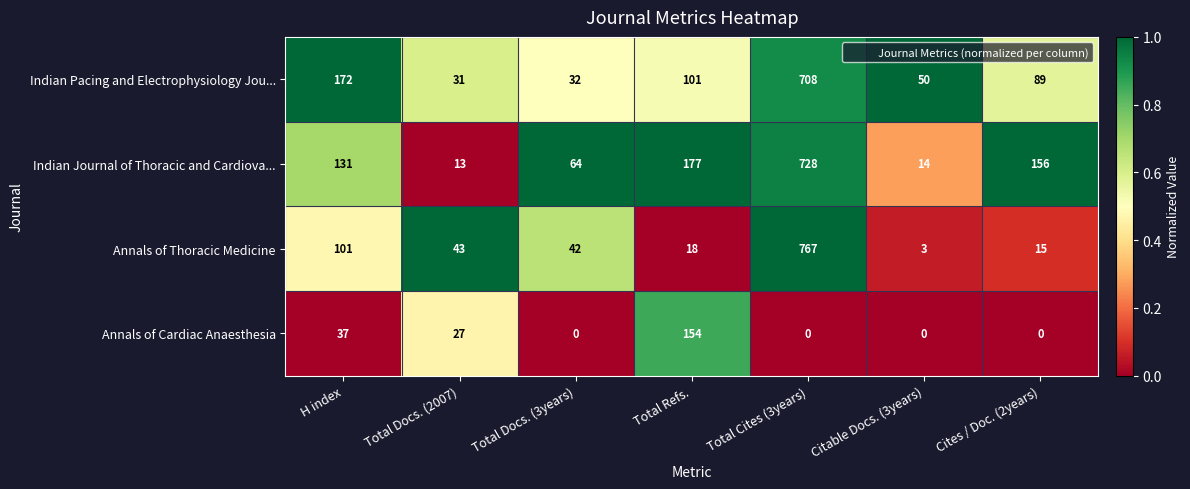

How many values in the Annals of Cardiac Anaesthesia series exceed 0?

3